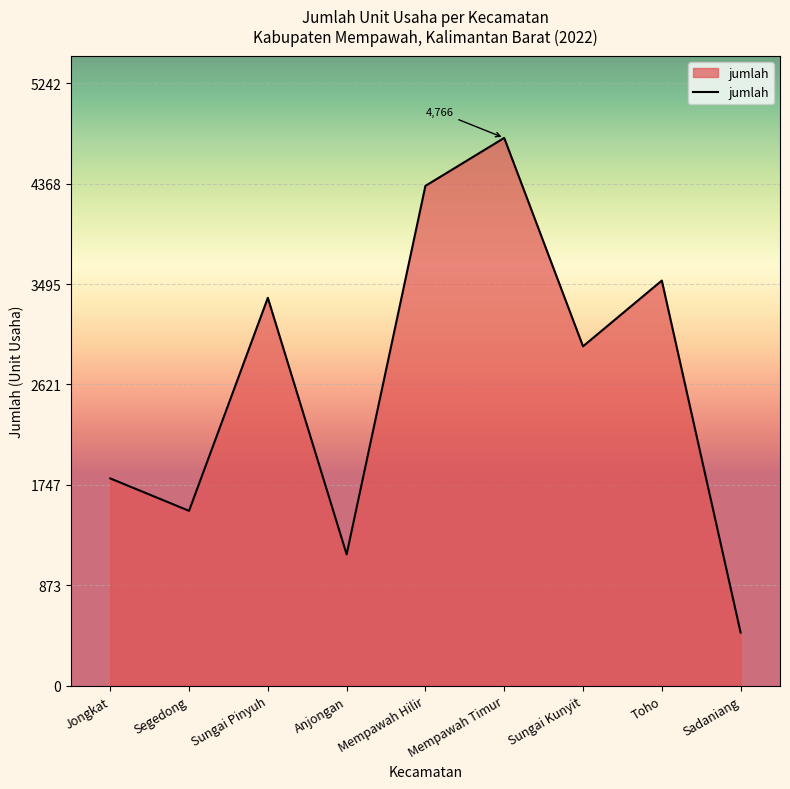

How many values are below 2953?

4